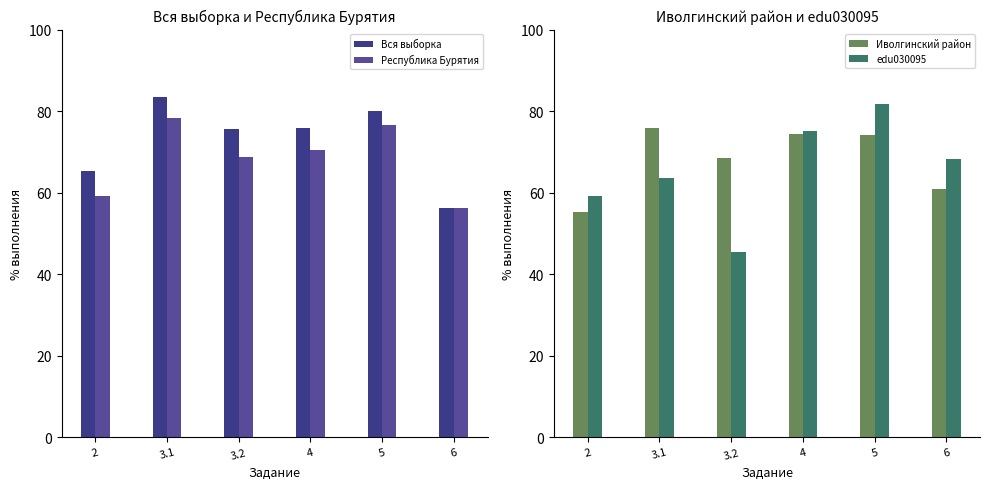

What is the difference between the second highest and minimum values in the Вся выборка series?

23.8